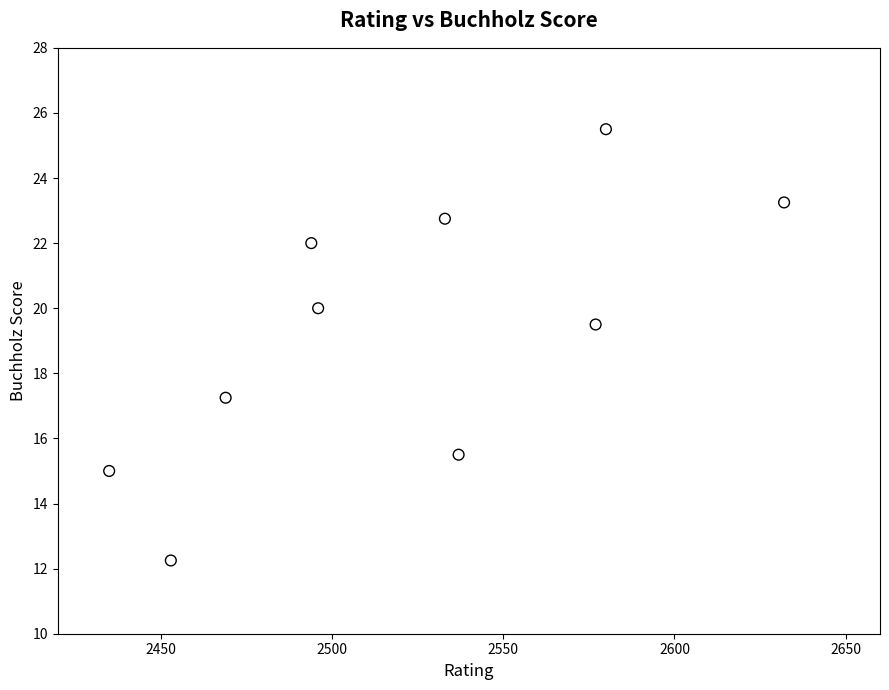

What is the average Y value?

19.3